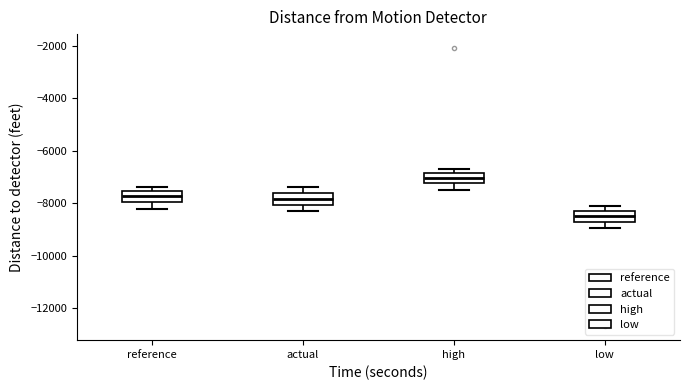

Reading left to right, read every box against the y-axis: the position of its median line, the range the box covers, and the ends of its whiskers. The values are not printed on the chart, so give them approximately, as read against the axis.

reference: median -7800, box -8000 to -7600, whiskers -8200 to -7400
actual: median -7800, box -8000 to -7600, whiskers -8400 to -7400
high: median -7000, box -7200 to -6800, whiskers -7400 to -6600
low: median -8400, box -8600 to -8200, whiskers -9000 to -8200 (just above the box's upper edge)